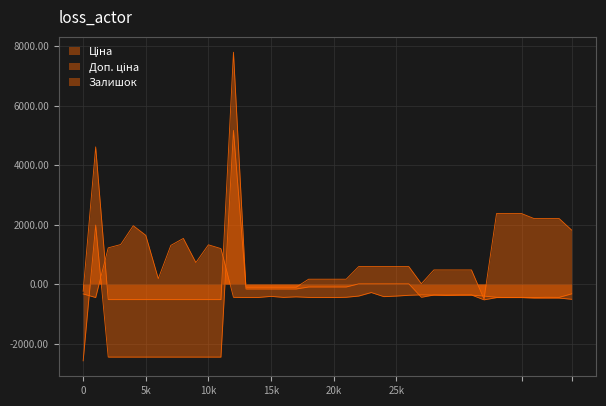

At 283291651, list the series in order from largest to smallest.

Доп. ціна, Ціна, Залишок